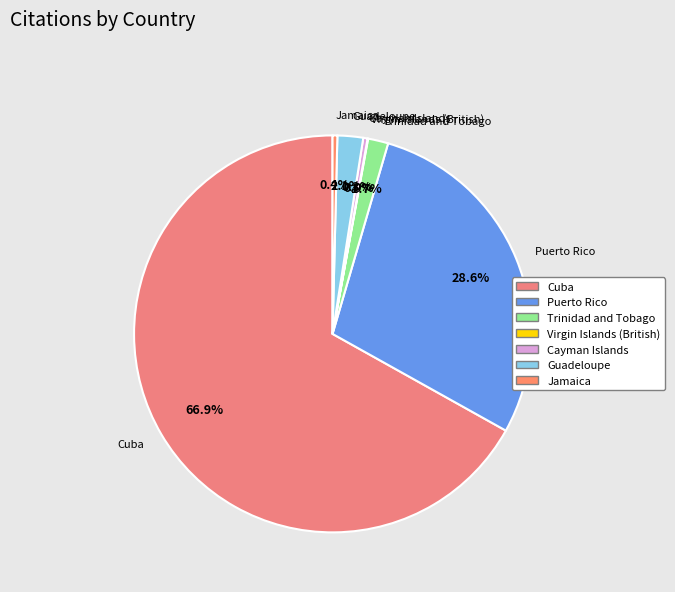

Which slice is the largest?

Cuba